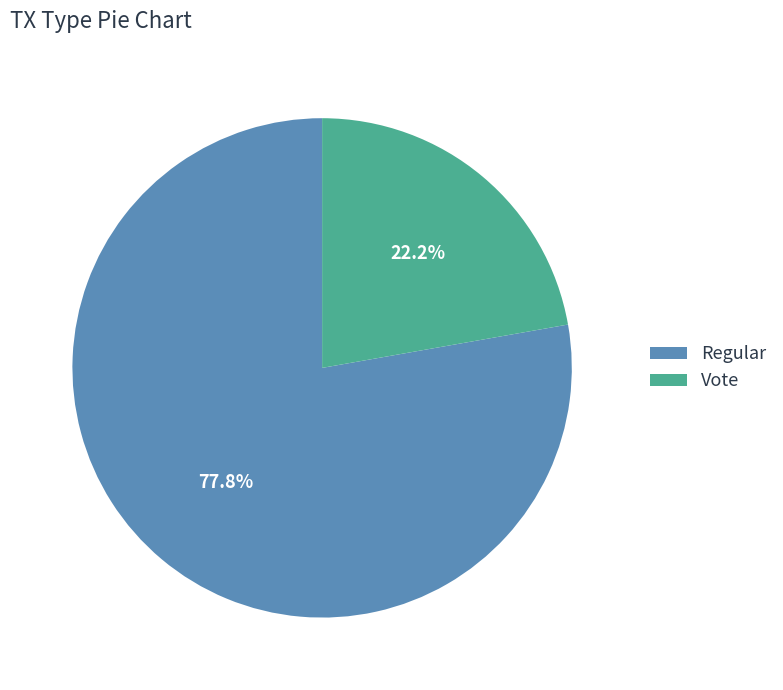

Count the number of slices in the pie.

2